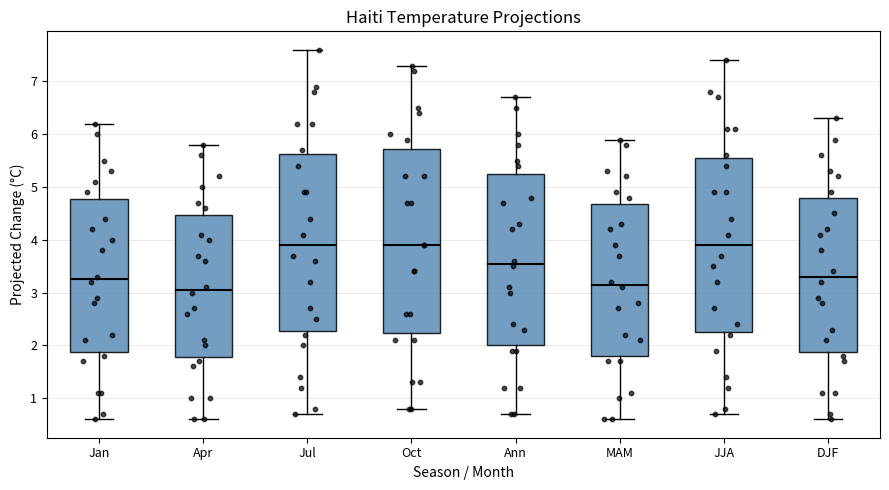

Reading left to right, read every box against the y-axis: the position of its median line, the range the box covers, and the ends of its whiskers. The values are not printed on the chart, so give them approximately, as read against the axis.

Jan: median 3.3, box 1.9 to 4.8, whiskers 0.6 to 6.2
Apr: median 3.1, box 1.8 to 4.5, whiskers 0.6 to 5.8
Jul: median 3.9, box 2.3 to 5.6, whiskers 0.7 to 7.6
Oct: median 3.9, box 2.2 to 5.7, whiskers 0.8 to 7.3
Ann: median 3.6, box 2.0 to 5.3, whiskers 0.7 to 6.7
MAM: median 3.2, box 1.8 to 4.7, whiskers 0.6 to 5.9
JJA: median 3.9, box 2.3 to 5.6, whiskers 0.7 to 7.4
DJF: median 3.3, box 1.9 to 4.8, whiskers 0.6 to 6.3